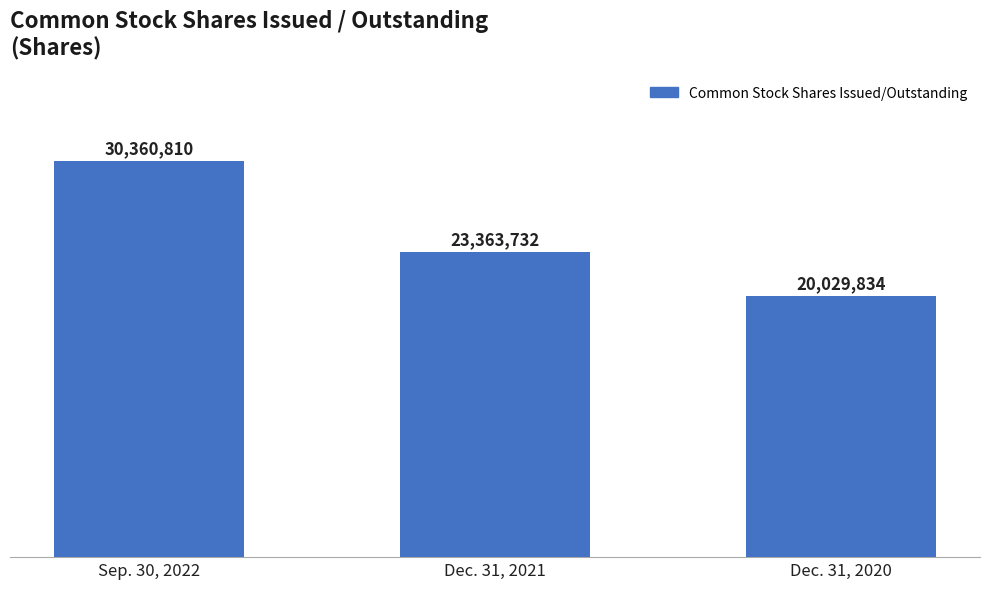

Which label corresponds to the smallest value in the chart?

Dec. 31, 2020